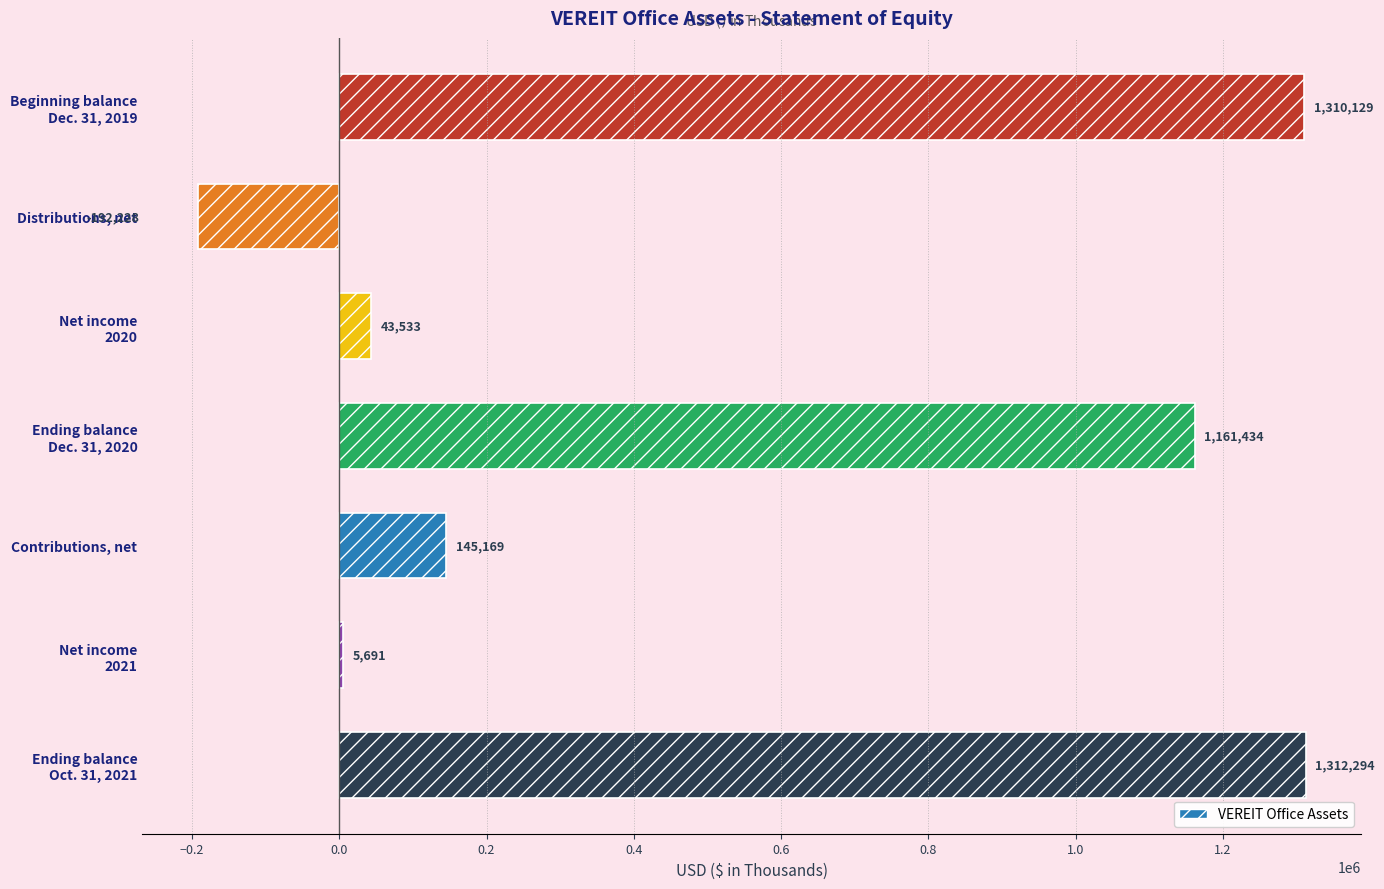

Is it true that the value at Contributions, net is 145169?

True